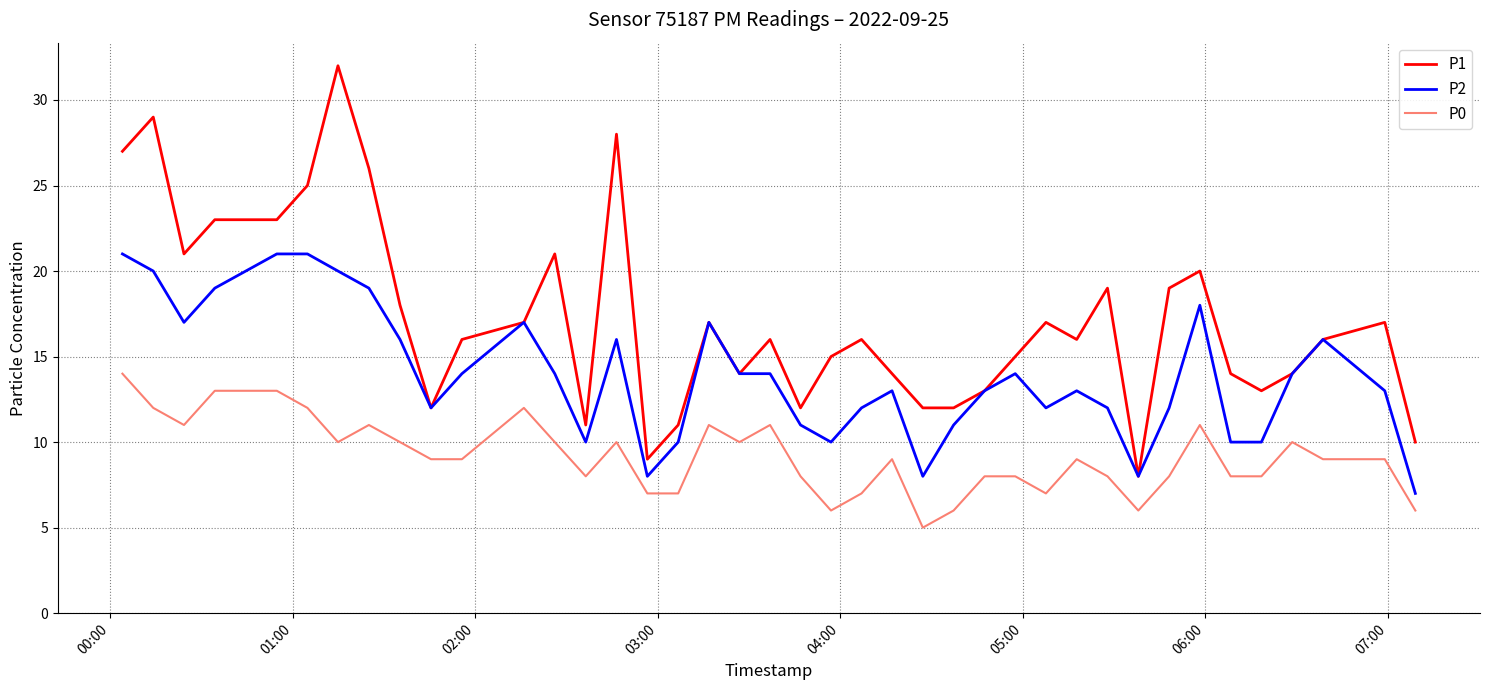

True or false: P0 and P2 intersect in this chart.

False